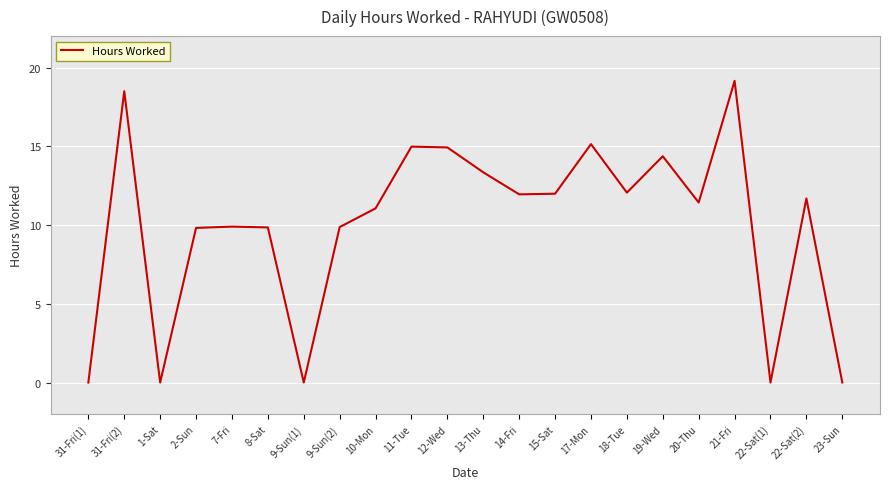

What is the change in value from 18-Tue to 20-Thu?

-0.6